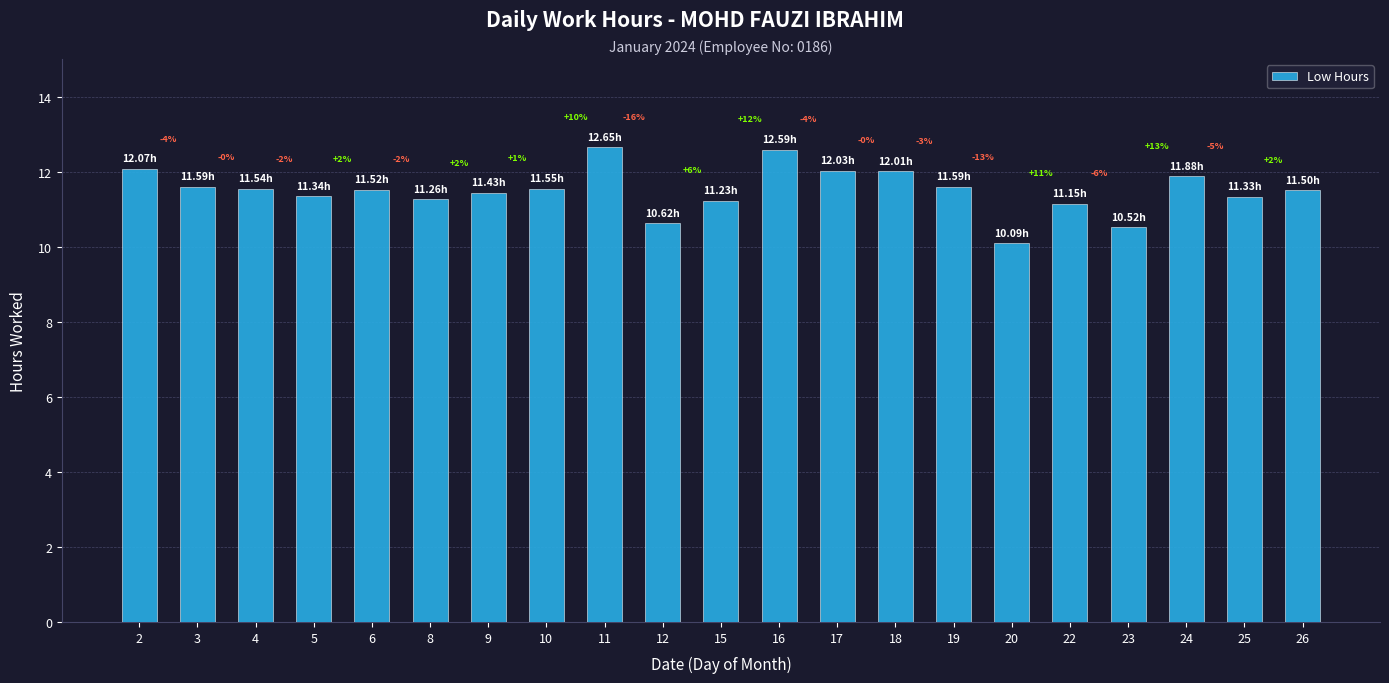

What is the average value?

11.5